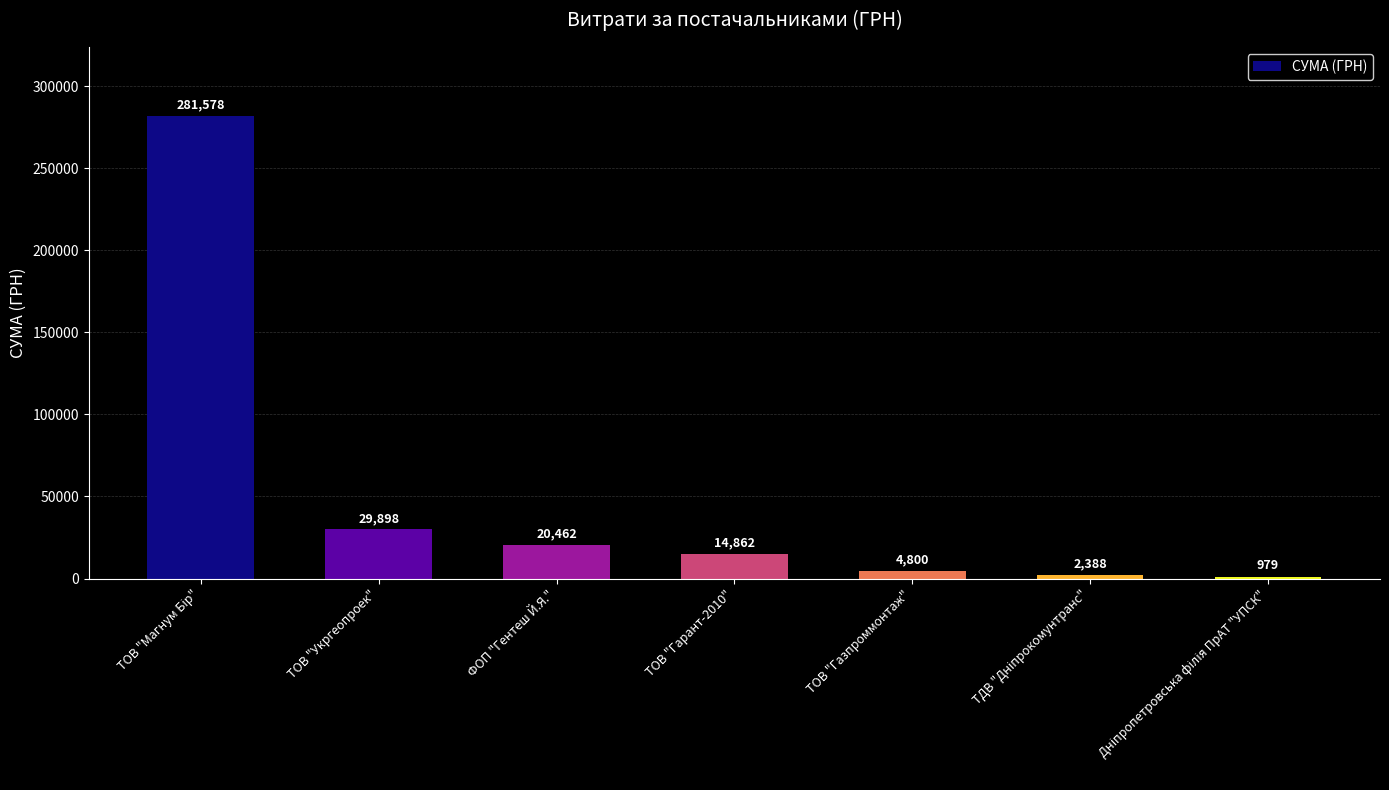

Does the chart contain stacked bars?

No